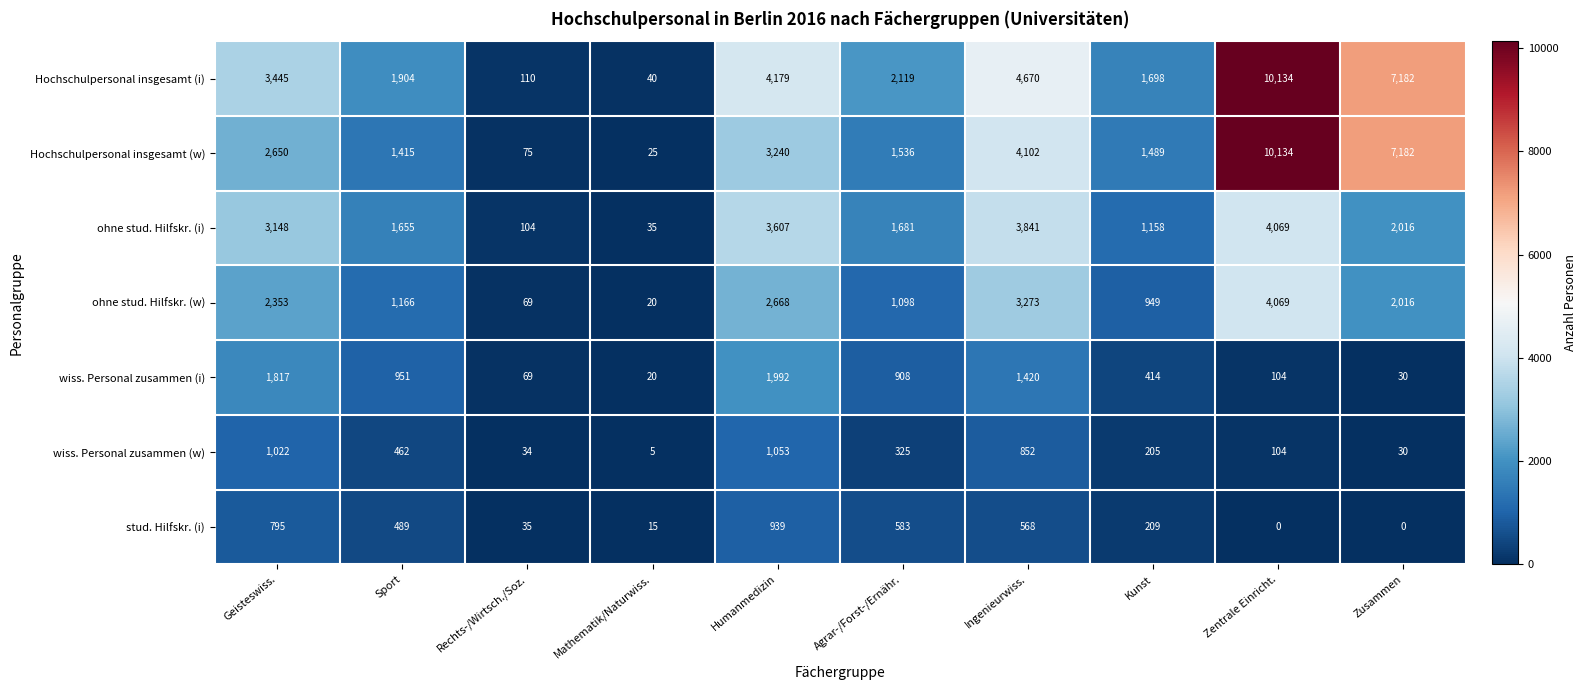

What is the greatest value displayed?

10134